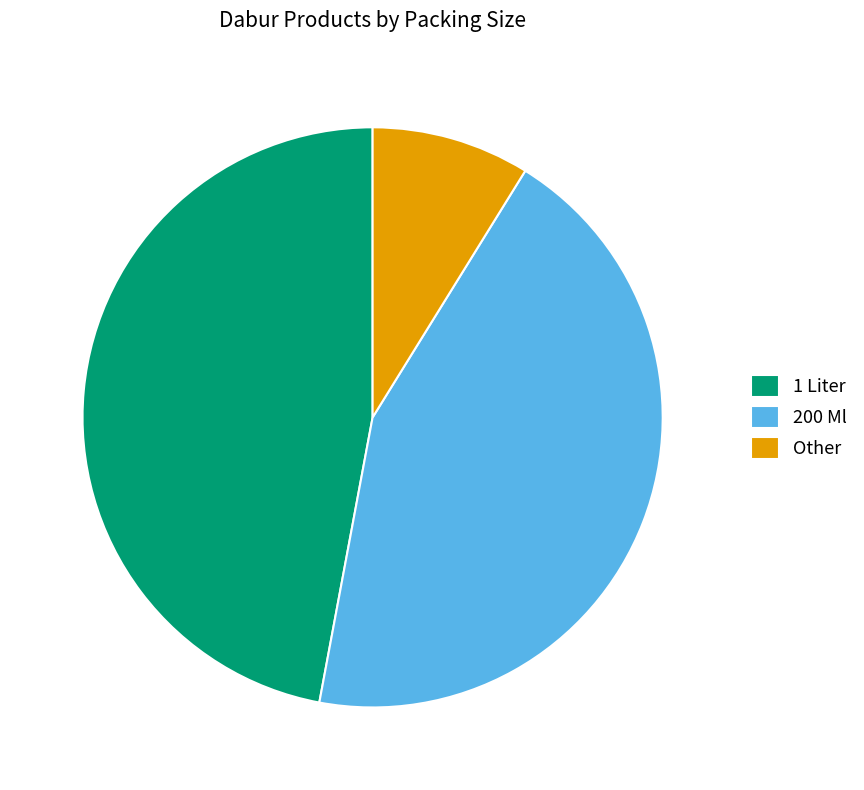

Which has a higher value, Other or 1 Liter?

1 Liter